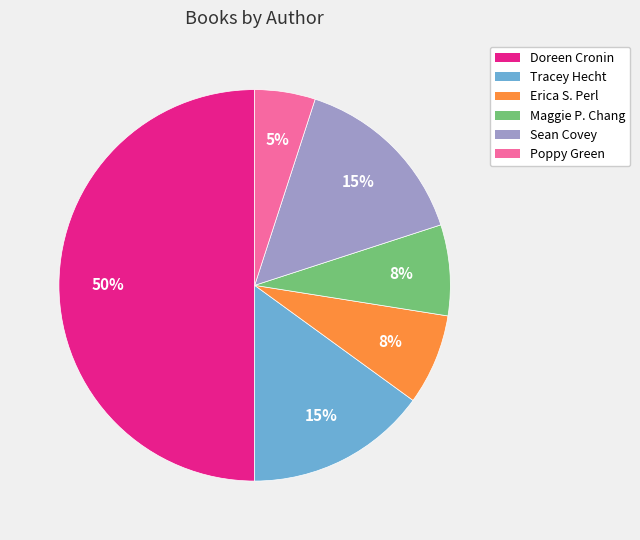

To the nearest percent, what is the difference between the largest and smallest slice percentages?

45%